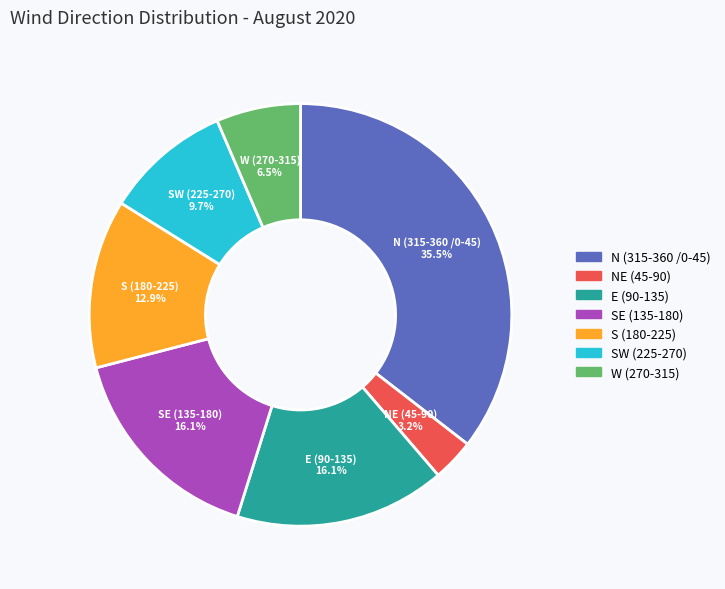

Is there a majority slice in this chart?

No